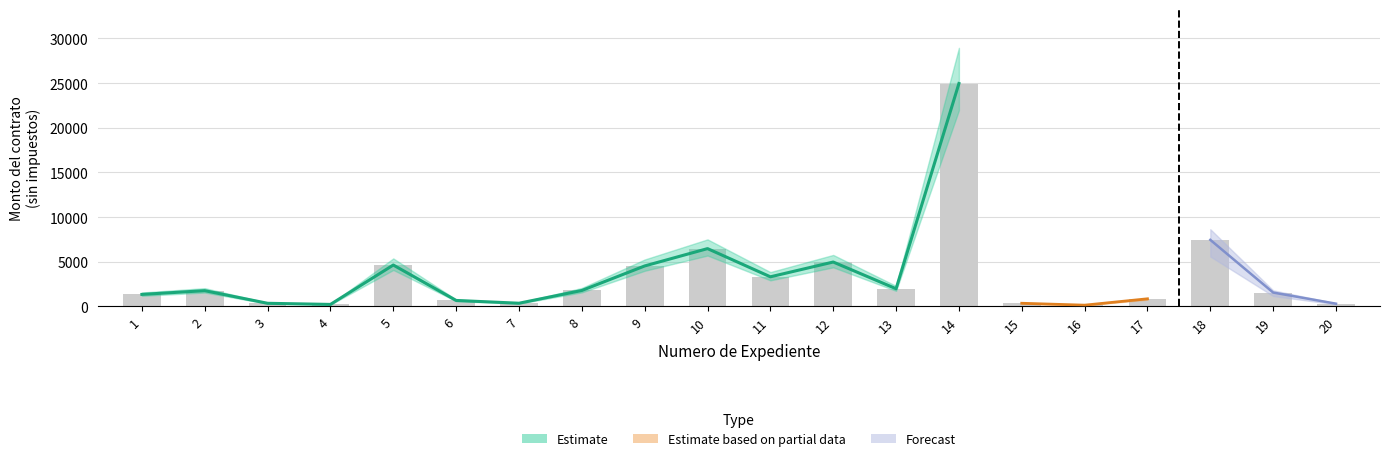

Reading right to left, extract all data points from this chart.

20=299.9	19=1547.0	18=7447.7	17=848.2	16=134.4	15=348.0	14=24960.0	13=1974.0	12=4965.5	11=3310.3	10=6468.0	9=4525.9	8=1778.8	7=351.5	6=662.0	5=4630.0	4=217.9	3=344.2	2=1757.9	1=1339.8